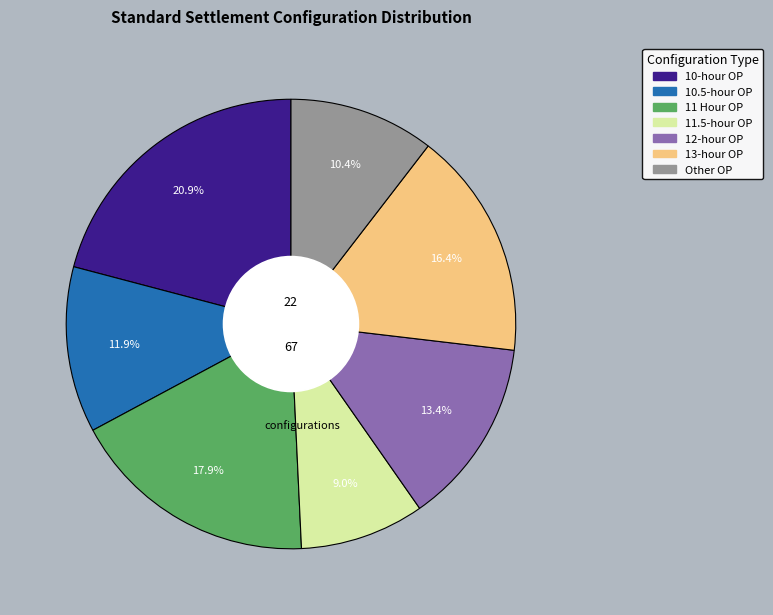

Rank the categories by value from lowest to highest.

11.5-hour OP, Other OP, 10.5-hour OP, 12-hour OP, 13-hour OP, 11 Hour OP, 10-hour OP